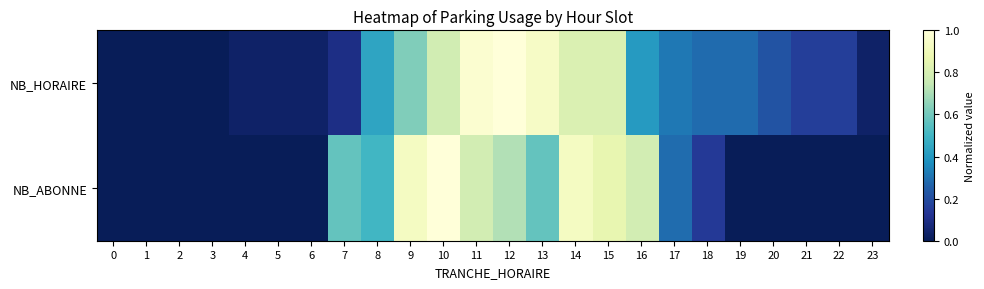

Which series has the largest total across all categories?

NB_HORAIRE